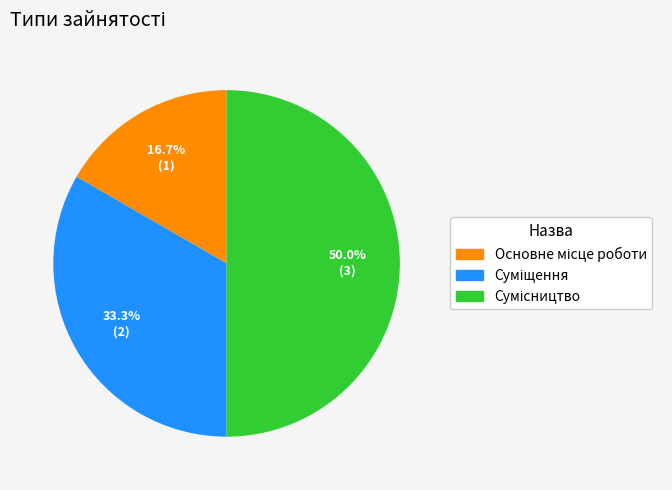

The Сумісництво slice represents 56% of the pie. True or false?

False